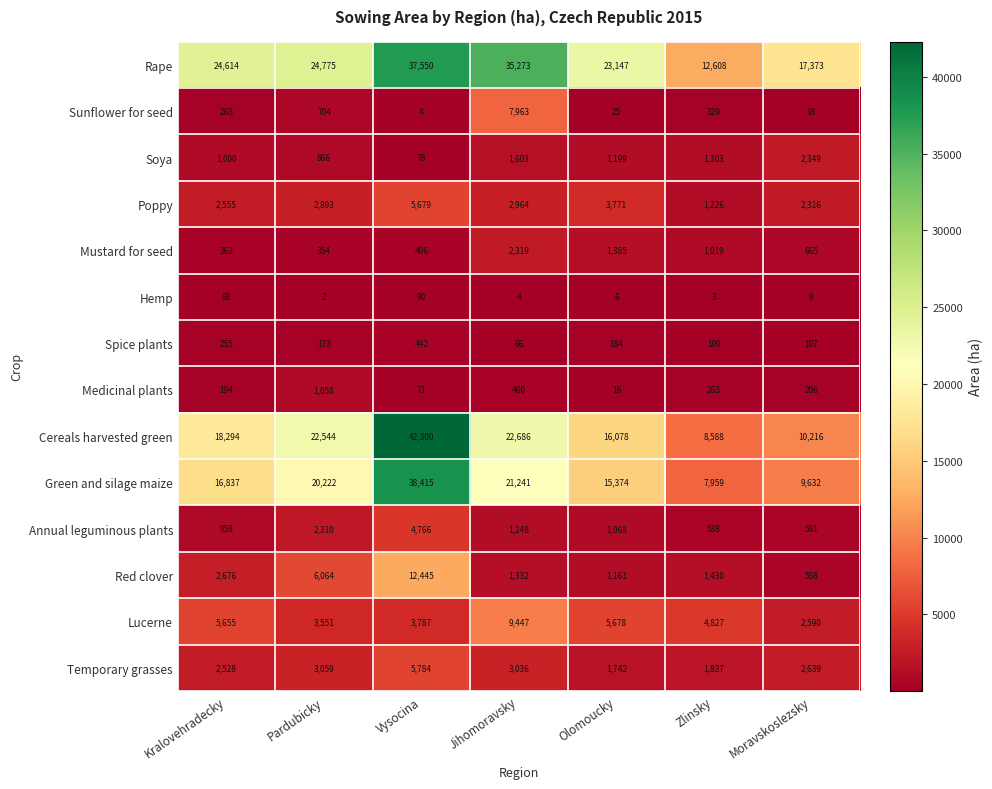

The value of Red clover at Pardubicky is 6064. True or false?

True